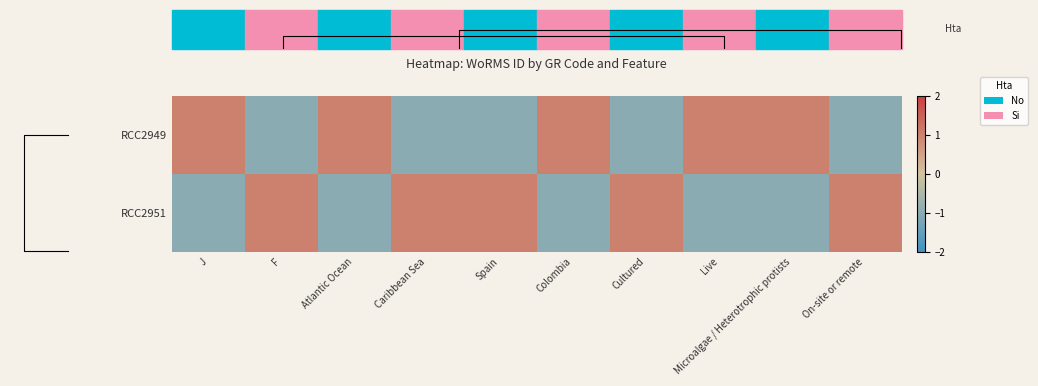

At which label is RCC2949 closest to 0?

J